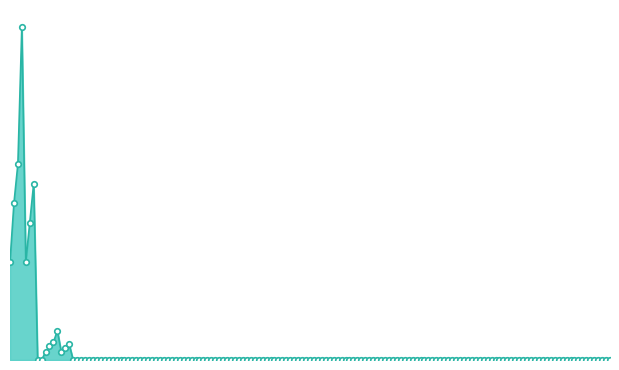

Rank the categories by value from highest to lowest.

25-44 years, 15-24 years, 65-74 years, 5-14 years, 55-64 years, 0-4 years, 45-54 years, 75-84 years, 85 and over, England_total, Fiji_total, France_total, Germany_total, Greece_total, Hong Kong_total, India_total, Indonesia_total